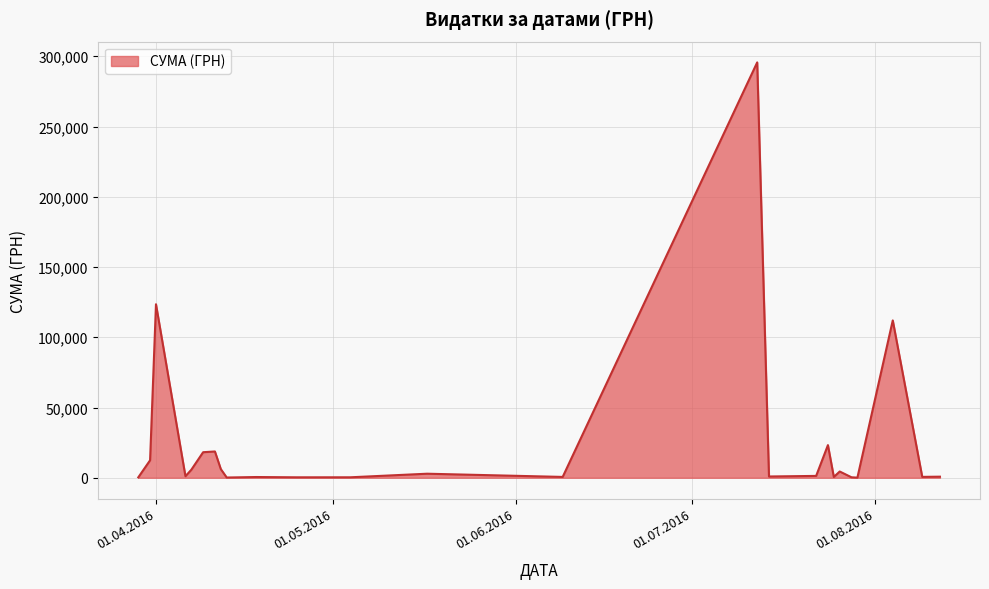

What is the difference between the maximum and minimum values?

295540.8